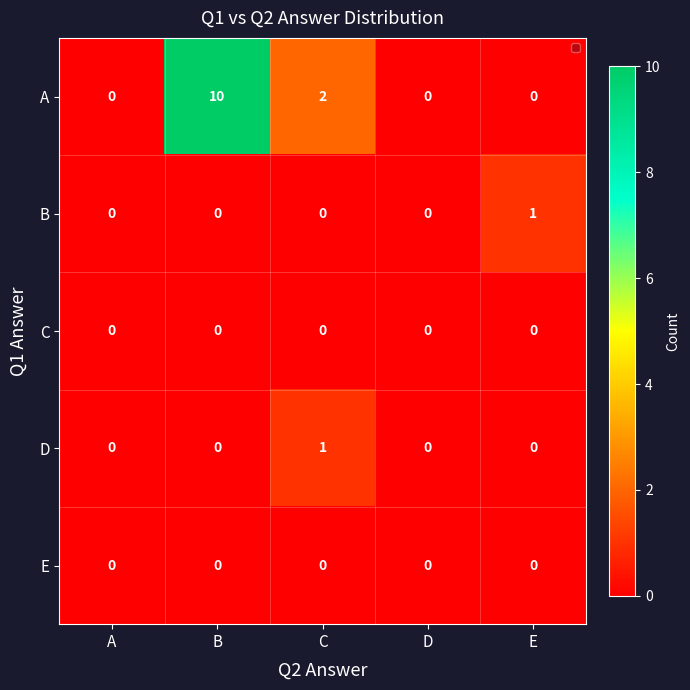

Reading left to right, transcribe all the data shown in this chart.

A: A=0	B=10	C=2	D=0	E=0
B: A=0	B=0	C=0	D=0	E=1
C: A=0	B=0	C=0	D=0	E=0
D: A=0	B=0	C=1	D=0	E=0
E: A=0	B=0	C=0	D=0	E=0